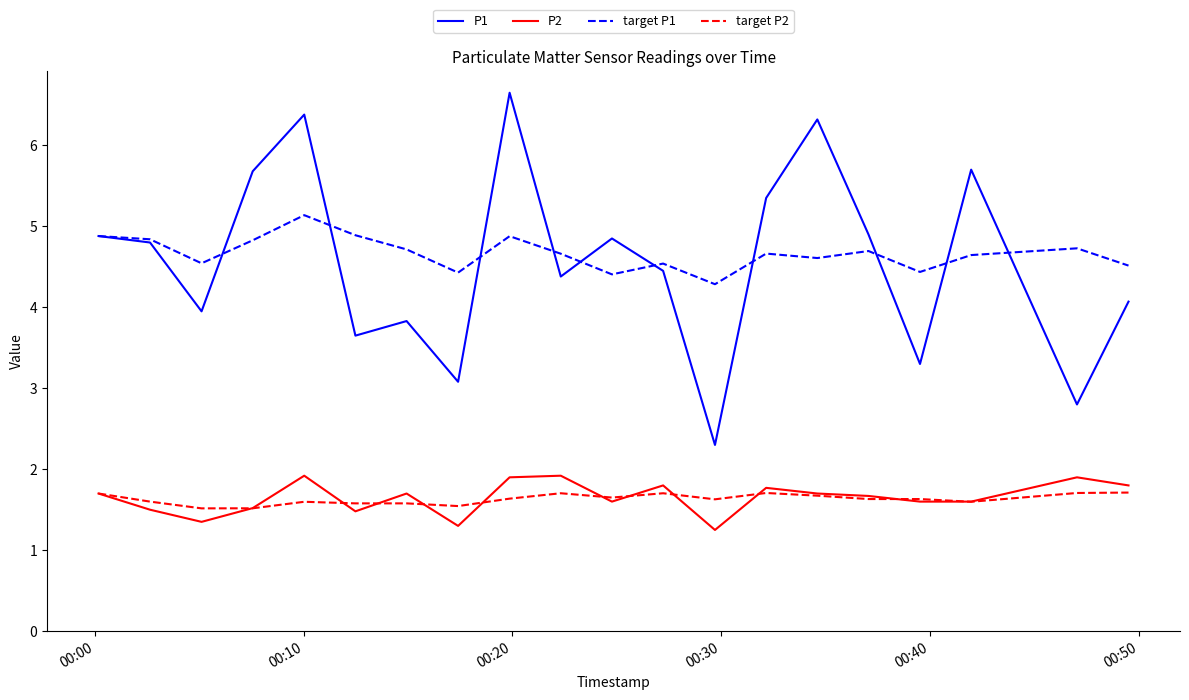

What are all the series names shown in the legend?

P1, P2, target P1, target P2